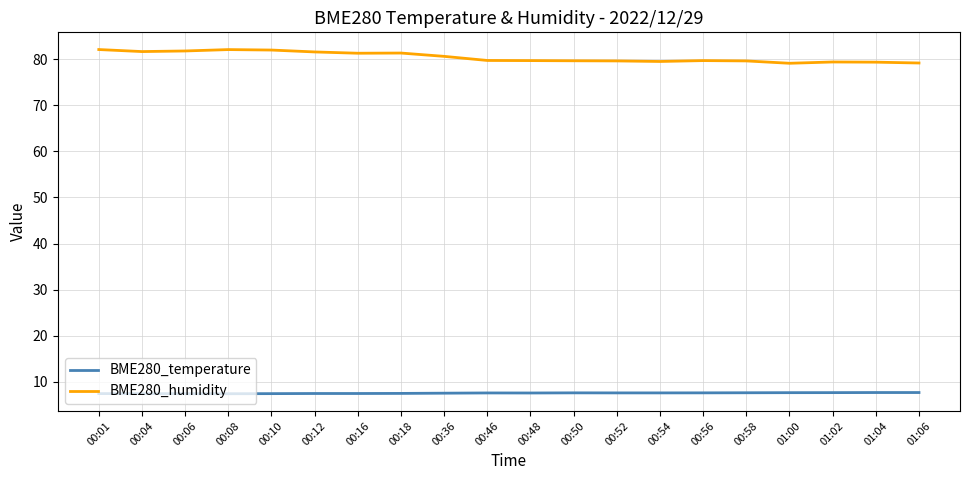

Is it true that BME280_humidity equals 79.7 at 00:56?

True